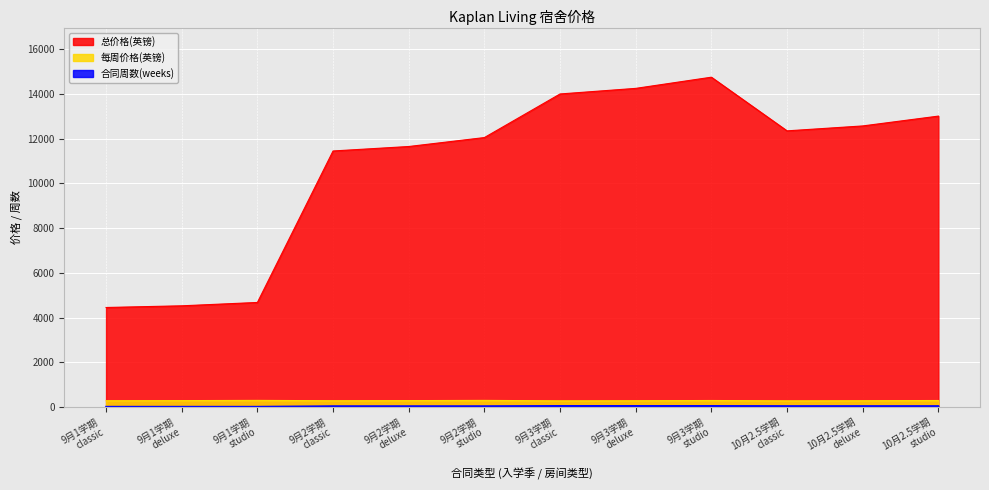

What is the value of the 每周价格(英镑) point at the 9th from the left?

290